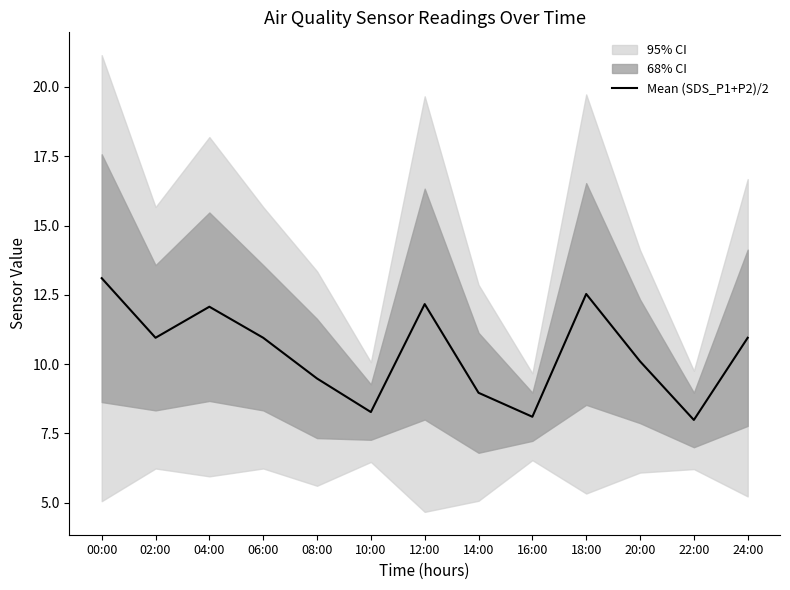

Does the chart display data point markers on the line(s)?

No